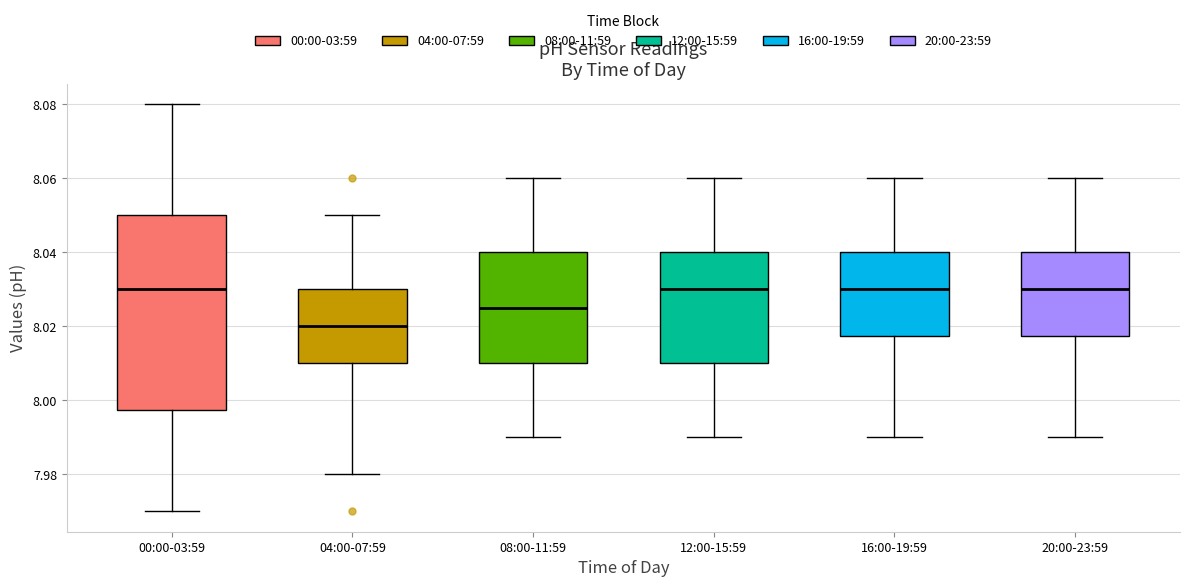

Which box has the lowest median line?

04:00-07:59